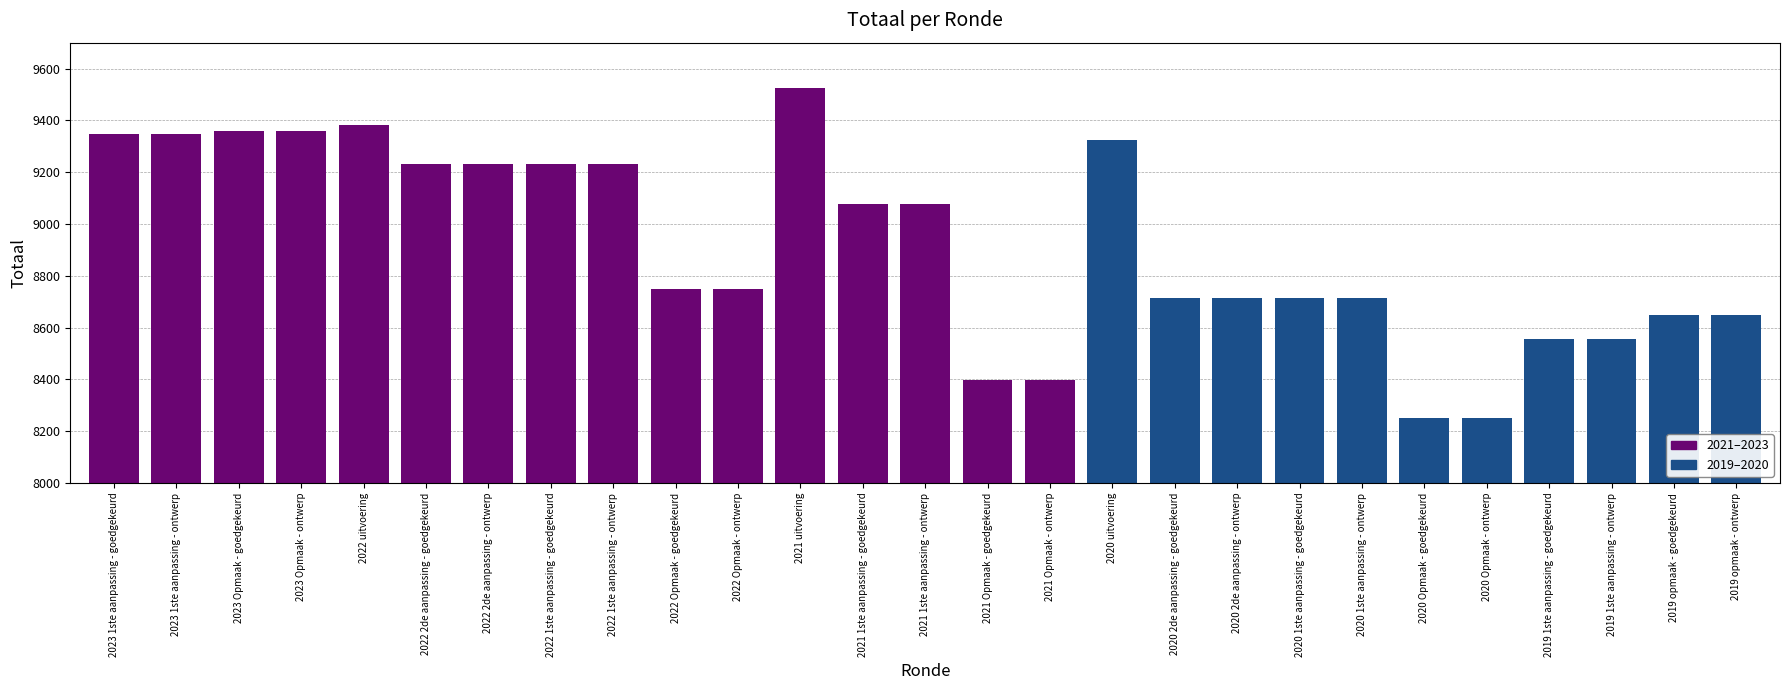

Reading left to right, list all the values displayed in this chart.

2023 1ste aanpassing - goedgekeurd=9348	2023 1ste aanpassing - ontwerp=9348	2023 Opmaak - goedgekeurd=9359	2023 Opmaak - ontwerp=9359	2022 uitvoering=9382	2022 2de aanpassing - goedgekeurd=9233	2022 2de aanpassing - ontwerp=9233	2022 1ste aanpassing - goedgekeurd=9233	2022 1ste aanpassing - ontwerp=9233	2022 Opmaak - goedgekeurd=8749	2022 Opmaak - ontwerp=8749	2021 uitvoering=9524	2021 1ste aanpassing - goedgekeurd=9077	2021 1ste aanpassing - ontwerp=9077	2021 Opmaak - goedgekeurd=8398	2021 Opmaak - ontwerp=8398	2020 uitvoering=9325	2020 2de aanpassing - goedgekeurd=8716	2020 2de aanpassing - ontwerp=8716	2020 1ste aanpassing - goedgekeurd=8716	2020 1ste aanpassing - ontwerp=8716	2020 Opmaak - goedgekeurd=8250	2020 Opmaak - ontwerp=8250	2019 1ste aanpassing - goedgekeurd=8557	2019 1ste aanpassing - ontwerp=8557	2019 opmaak - goedgekeurd=8650	2019 opmaak - ontwerp=8650